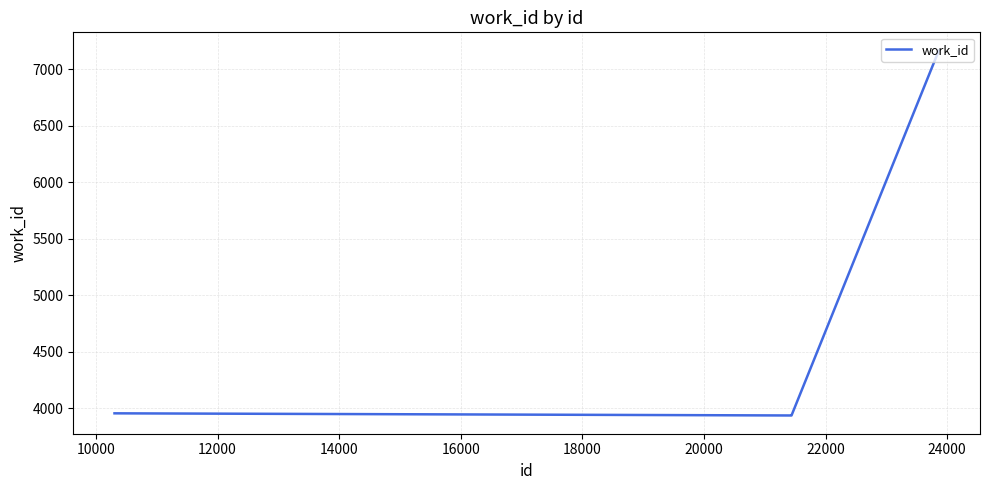

What is the average value?

4479